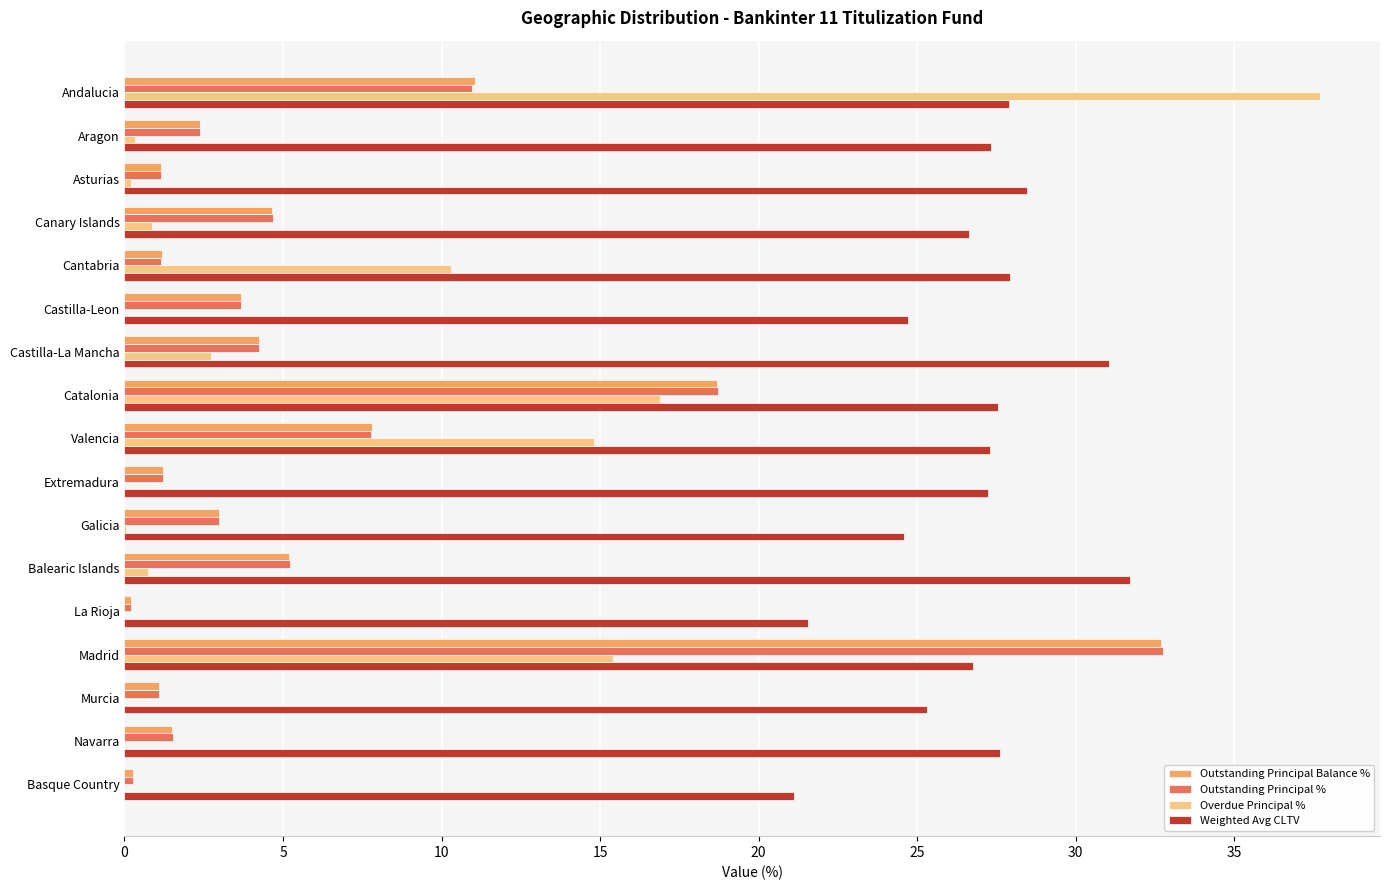

Is the value of Weighted Avg CLTV at Basque Country greater than the value of Outstanding Principal Balance % at Valencia?

Yes